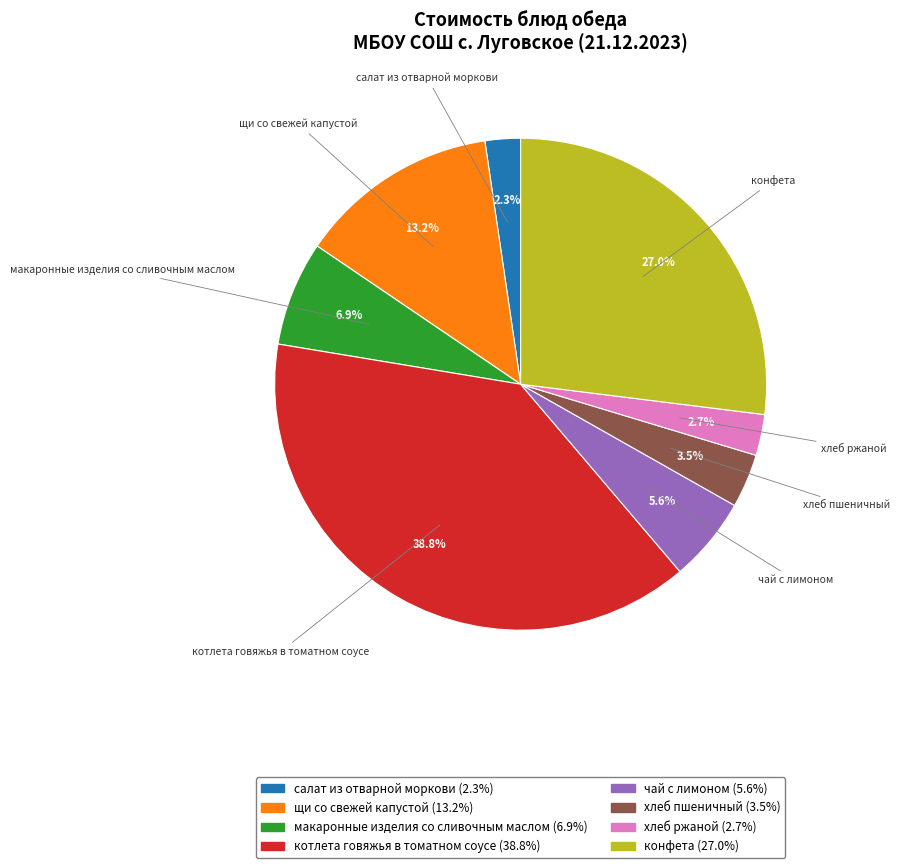

Count the number of slices in the pie.

8